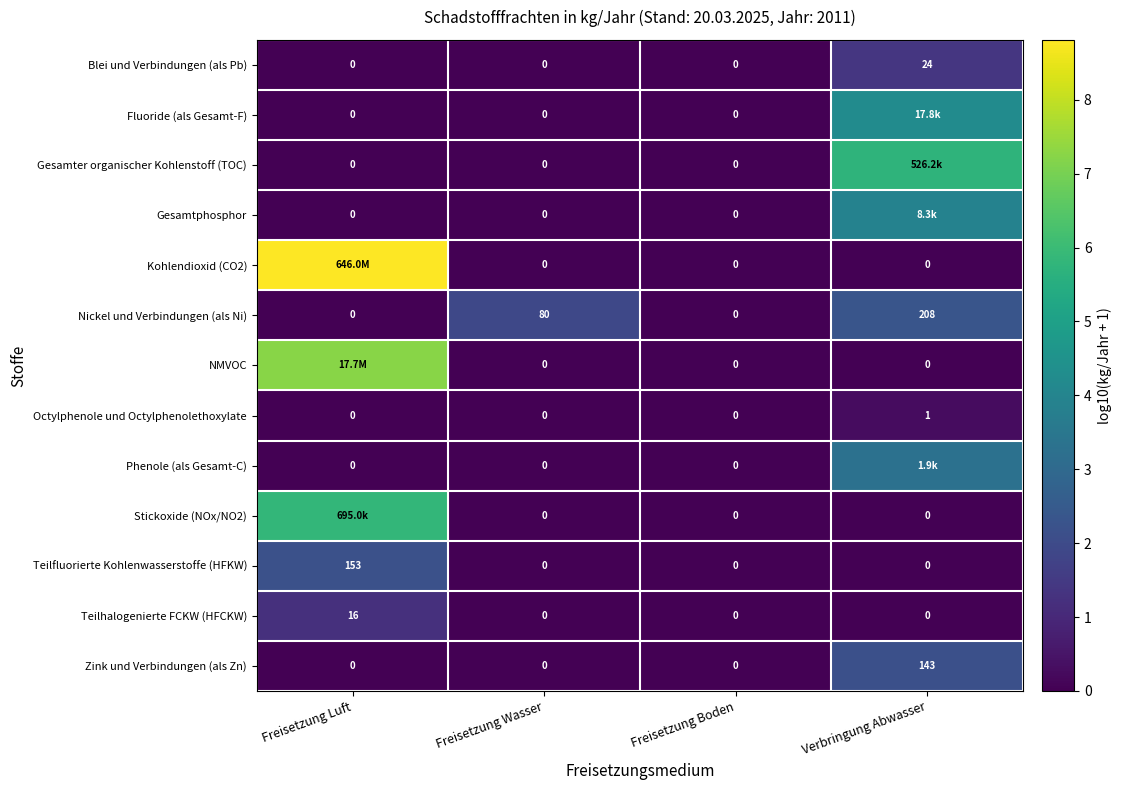

Which category has the highest value in the Nickel und Verbindungen (als Ni) series?

Verbringung Abwasser